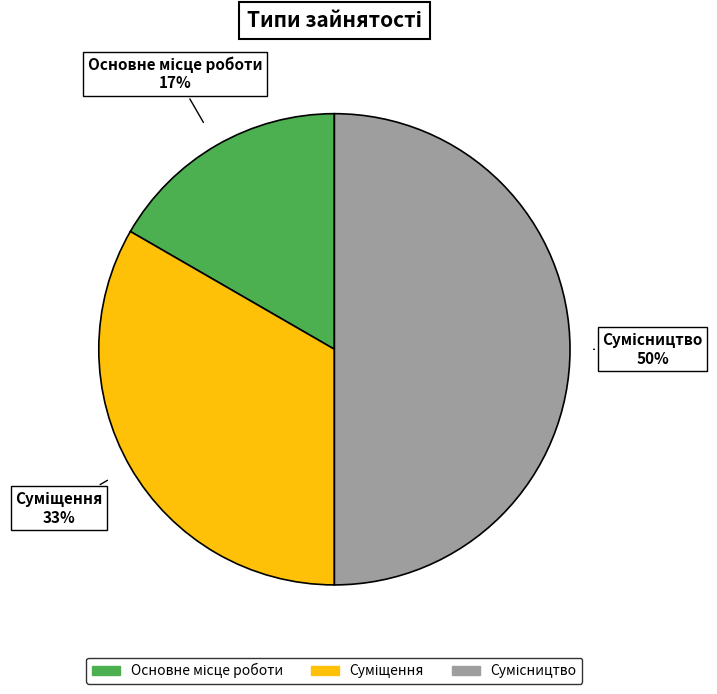

To the nearest percent, what is the average slice percentage?

33%